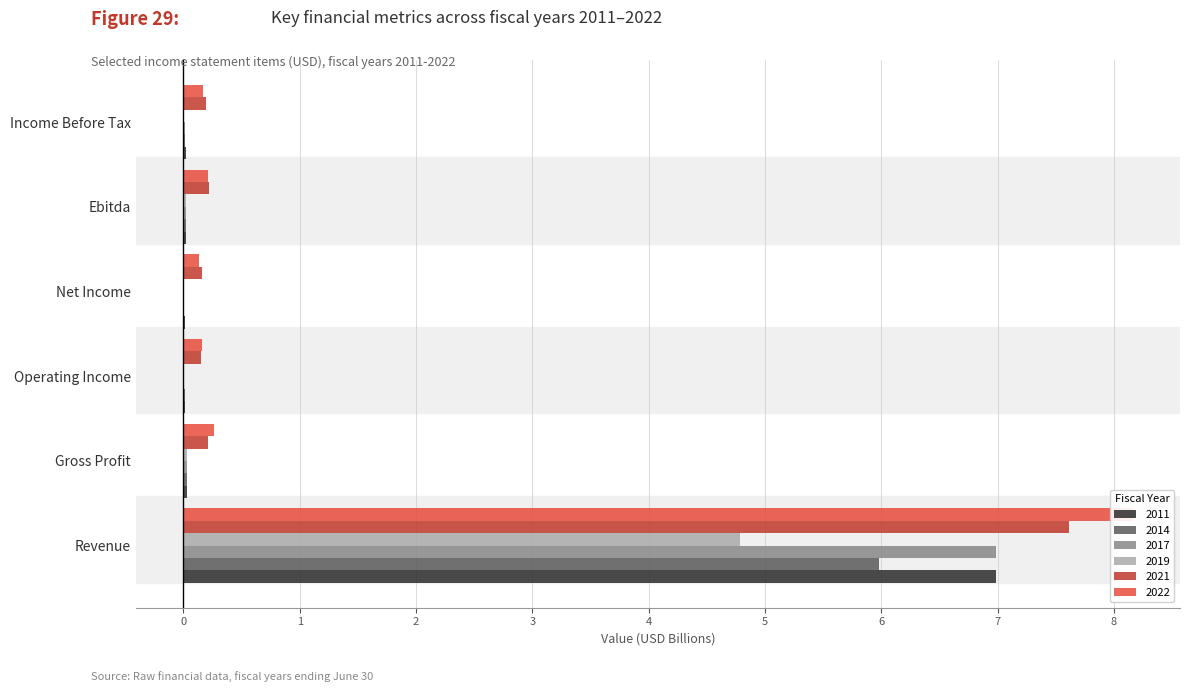

Is it true that 2011 equals 0.0 at Operating Income?

True